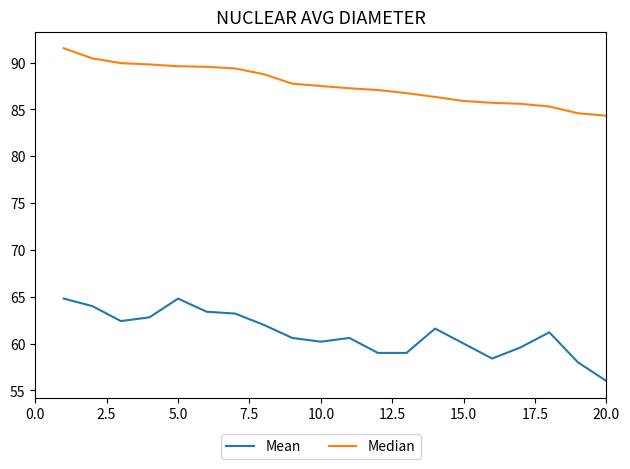

List the series in order of their peak value, highest first.

Median, Mean